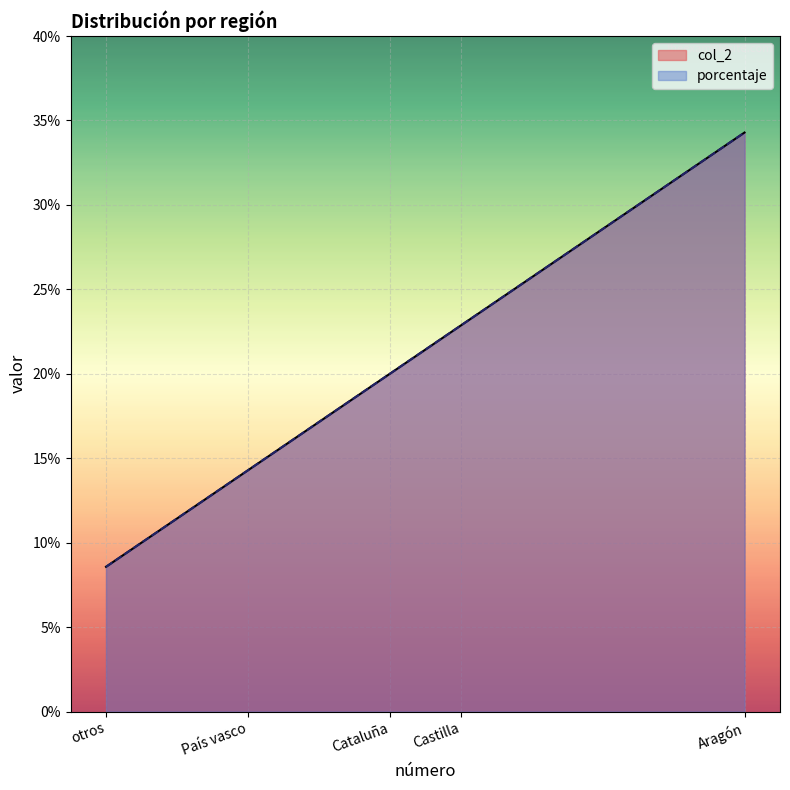

True or false: porcentaje and col_2 intersect in this chart.

False